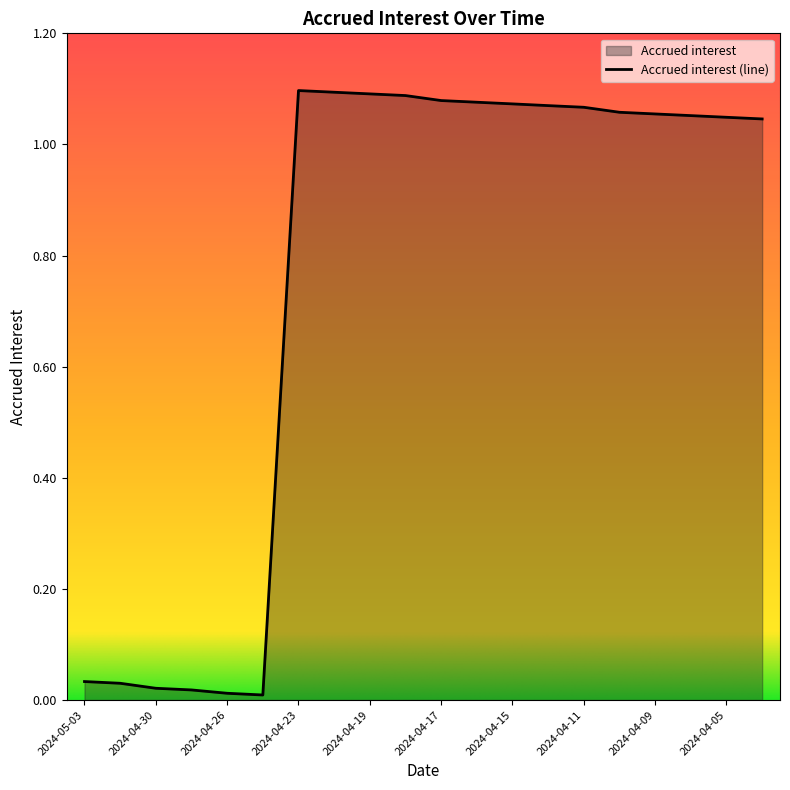

Is it true that the value at 2024-04-10 is 1.1?

True